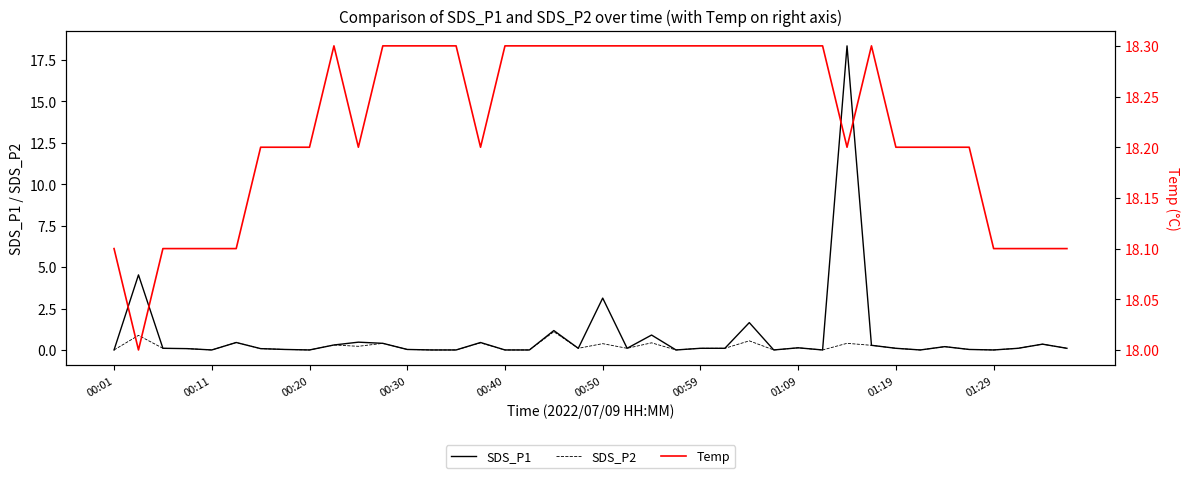

True or false: SDS_P2 and Temp intersect in this chart.

False